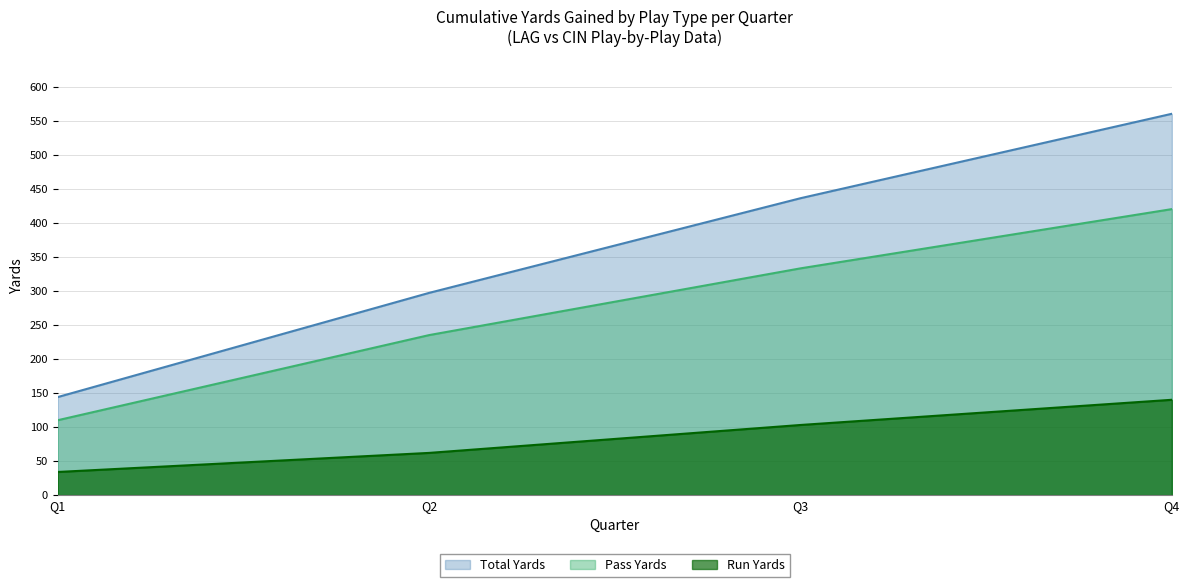

What is the difference between the Pass Yards values at Q1 and Q3?

223